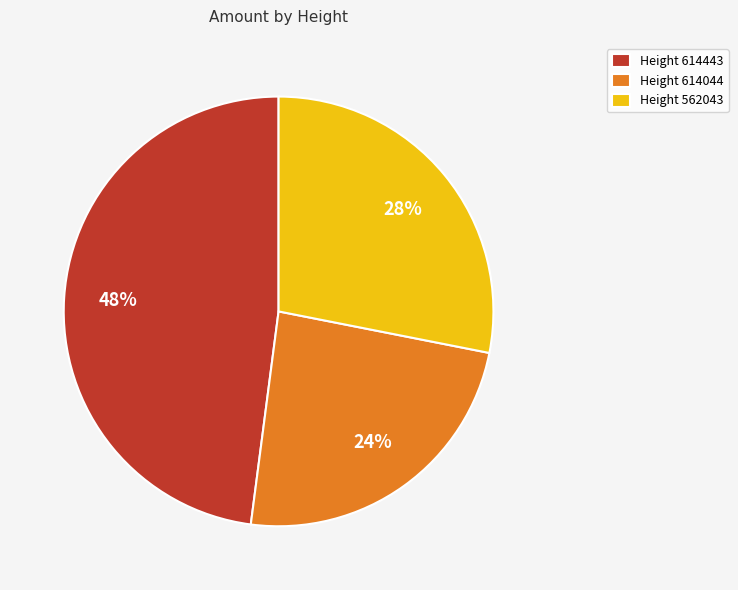

The Height 562043 slice represents 28% of the pie. True or false?

True